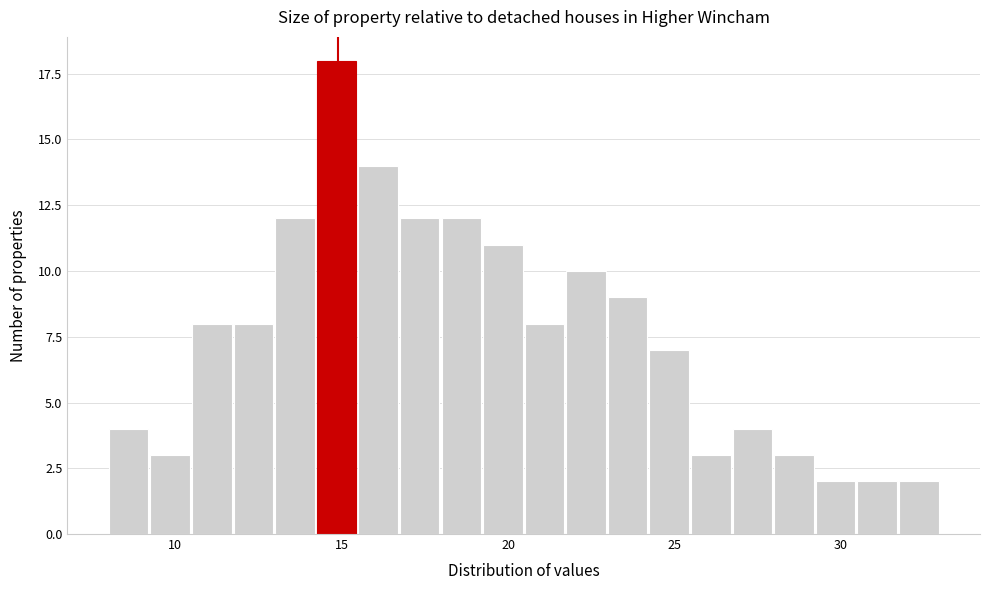

Around what value on the x-axis is the tallest bar? Give the approximate position of its centre, as read against the axis.

15.0